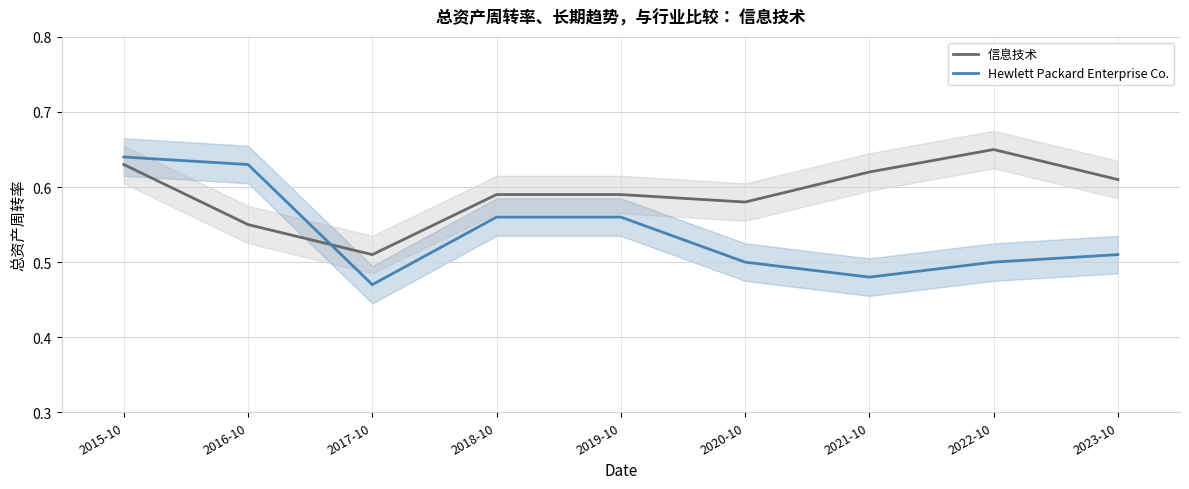

Rank the categories by Hewlett Packard Enterprise Co. value from lowest to highest.

2017-10, 2021-10, 2020-10, 2022-10, 2023-10, 2018-10, 2019-10, 2016-10, 2015-10